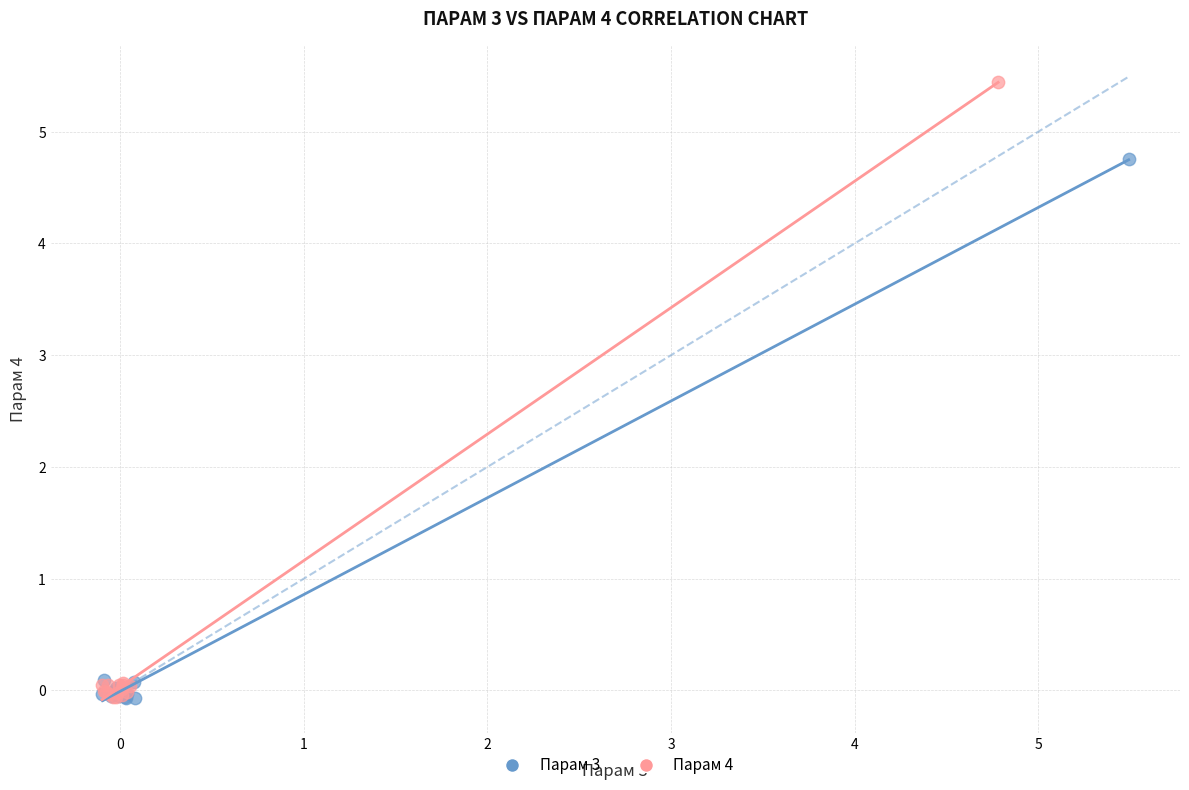

Which series has the widest spread of Y values?

Парам 4